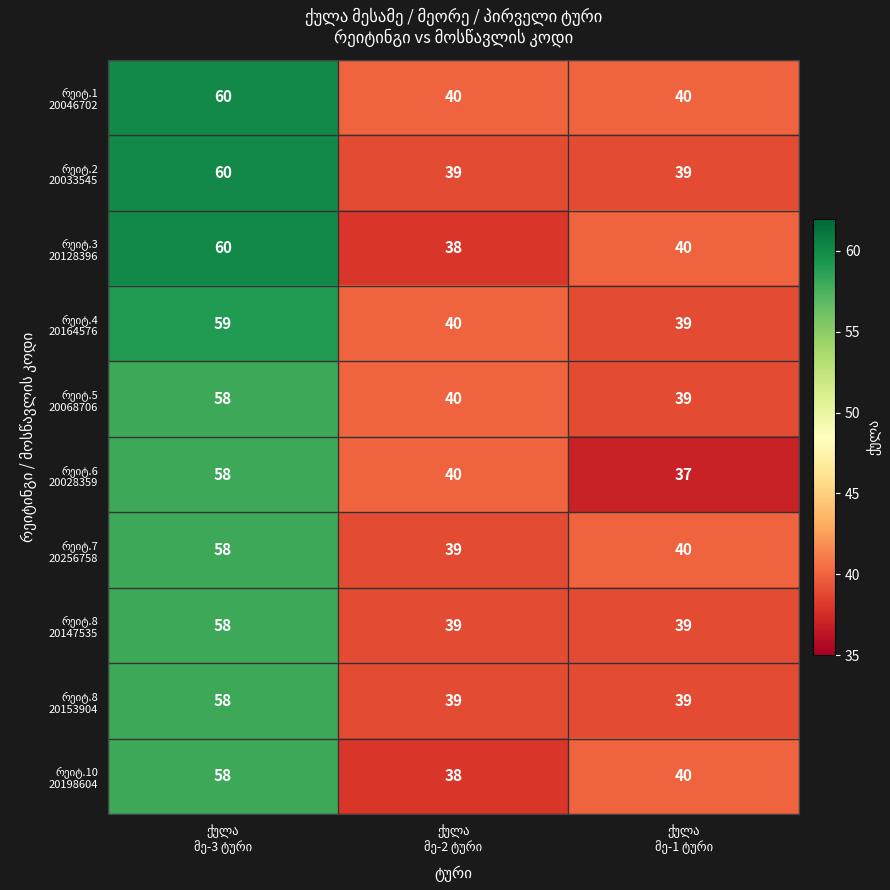

What is the smallest value displayed?

37